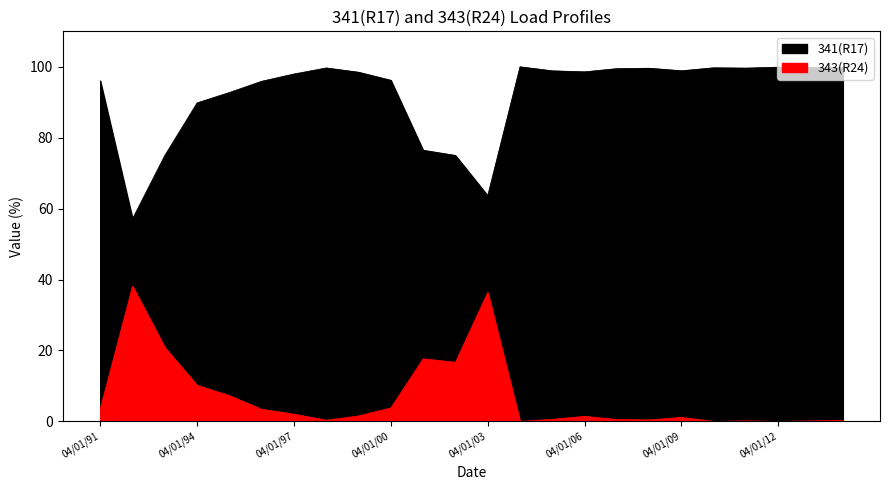

True or false: 341(R17) has more than 0 interior local peaks.

True